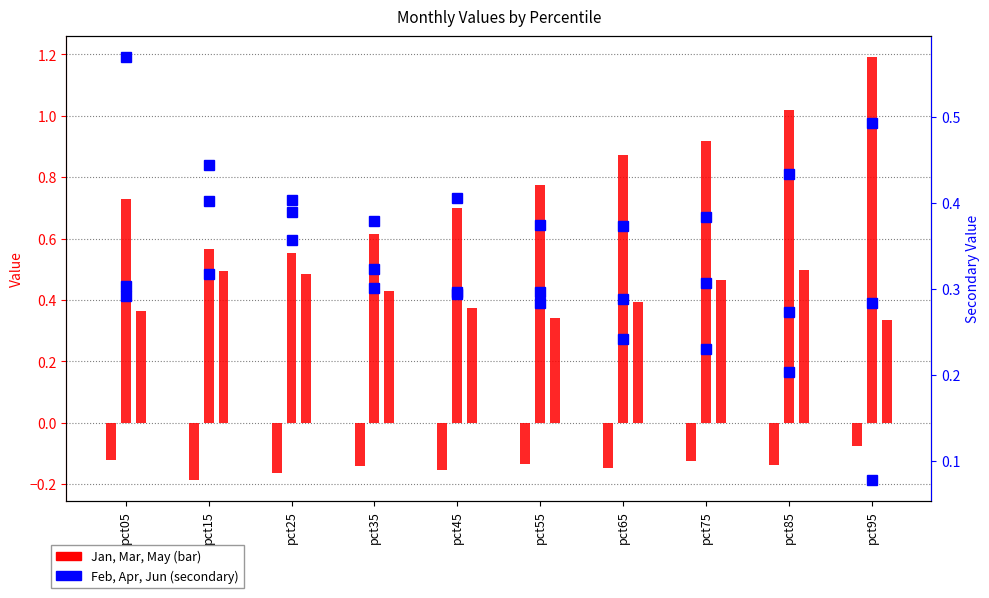

What is the total value across all series at pct35?

1.9